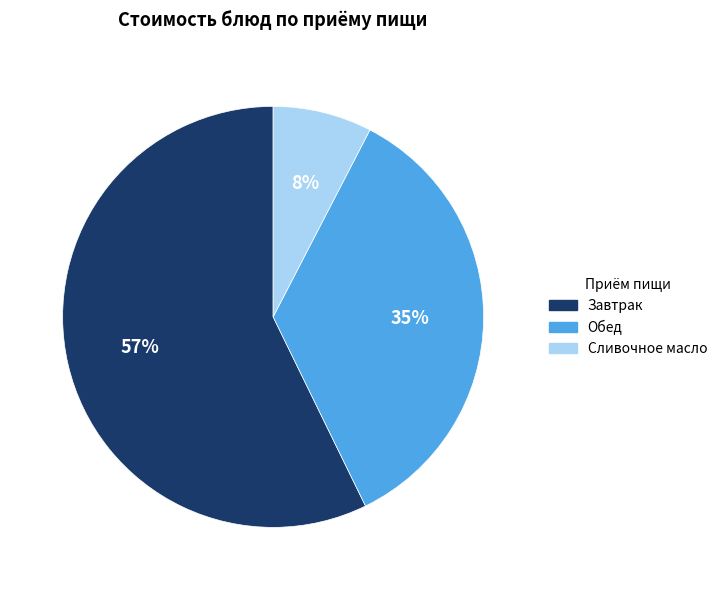

Does any single category account for the majority?

Yes